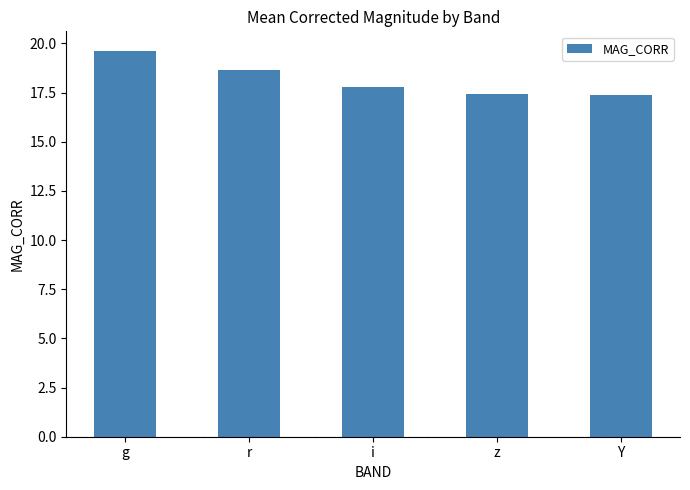

Is it true that the value at Y is 17.4?

True